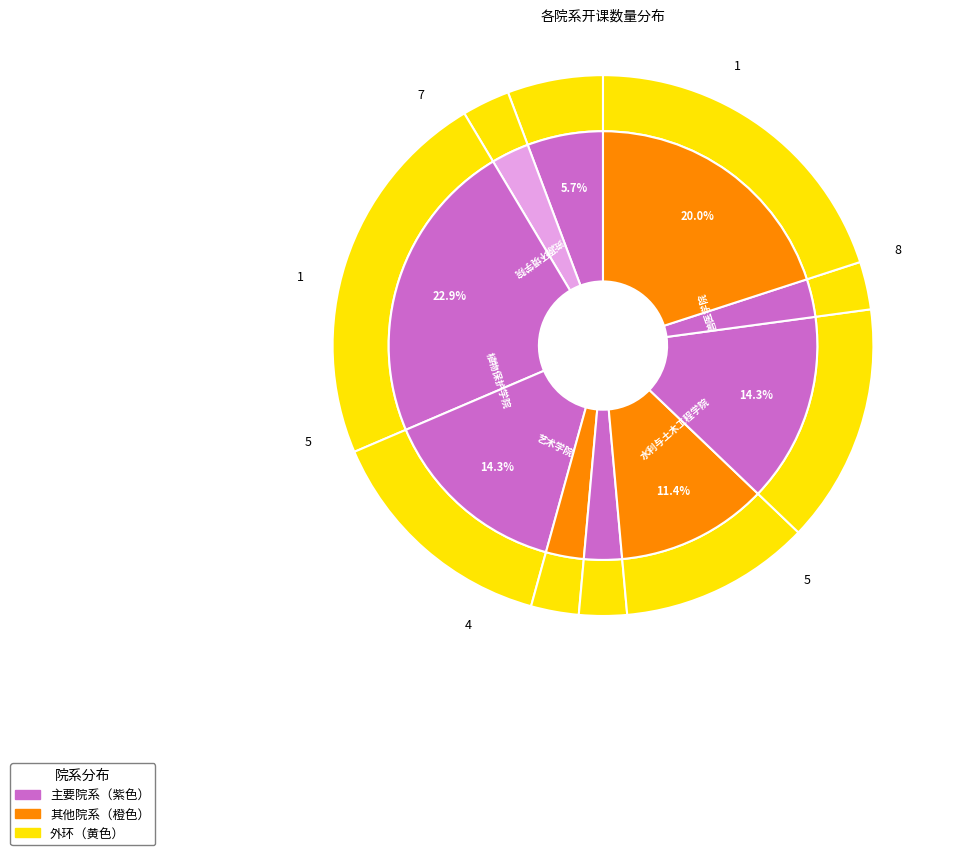

To the nearest percent, what percentage of the pie is 兽医学院?

23%